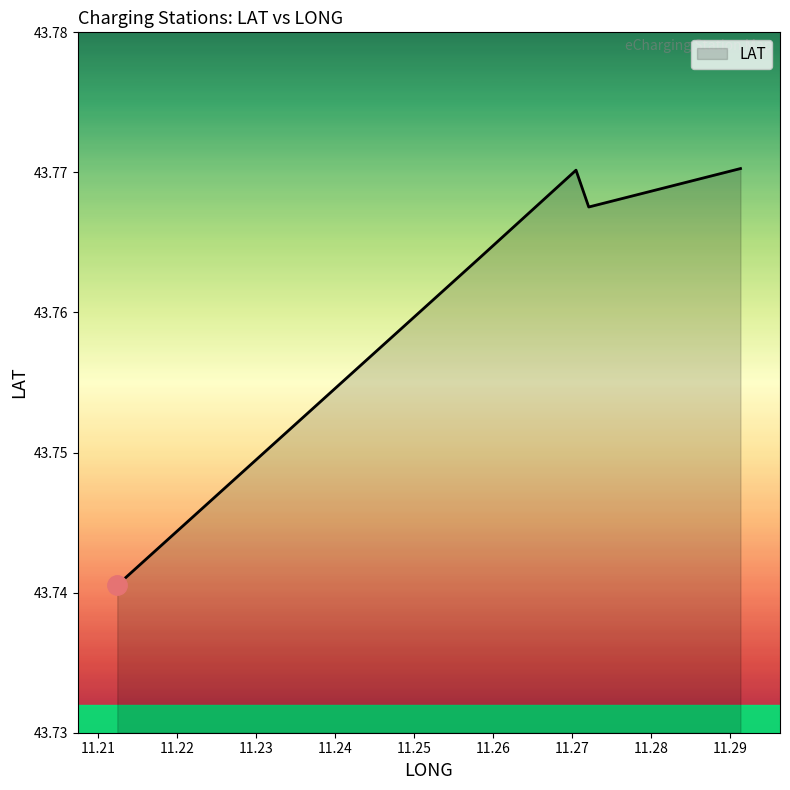

What is the sum of all values?

218.8